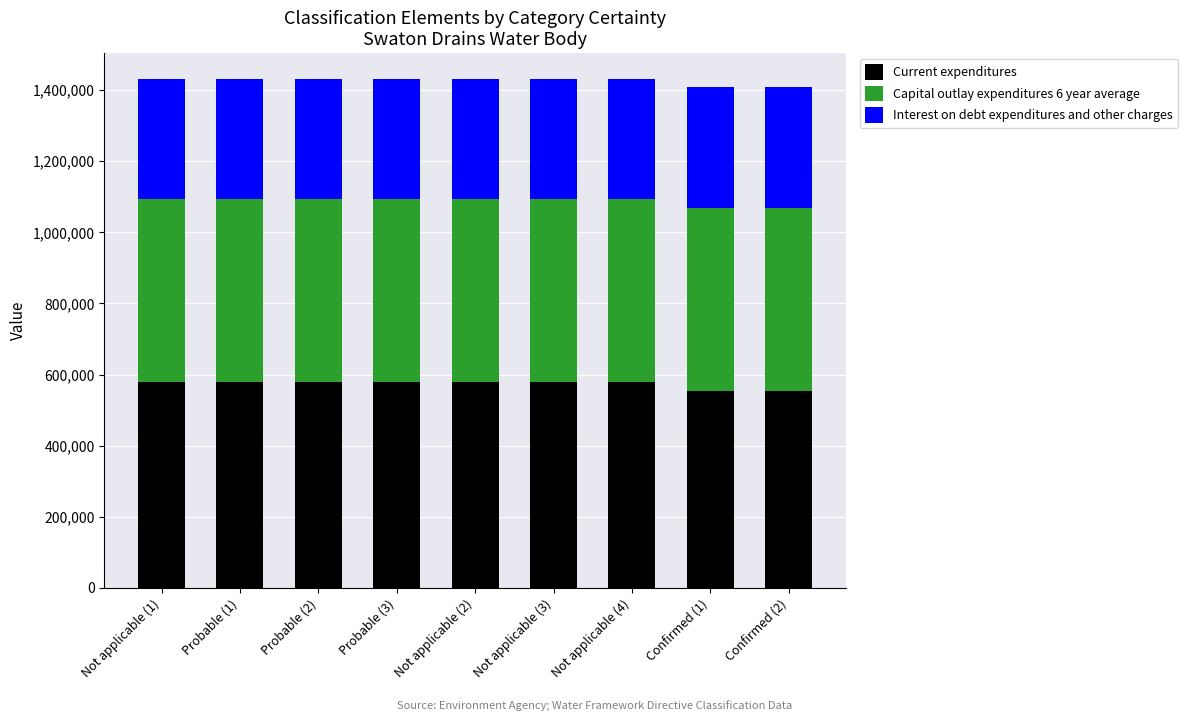

What is the average value of the Current expenditures series?

573284